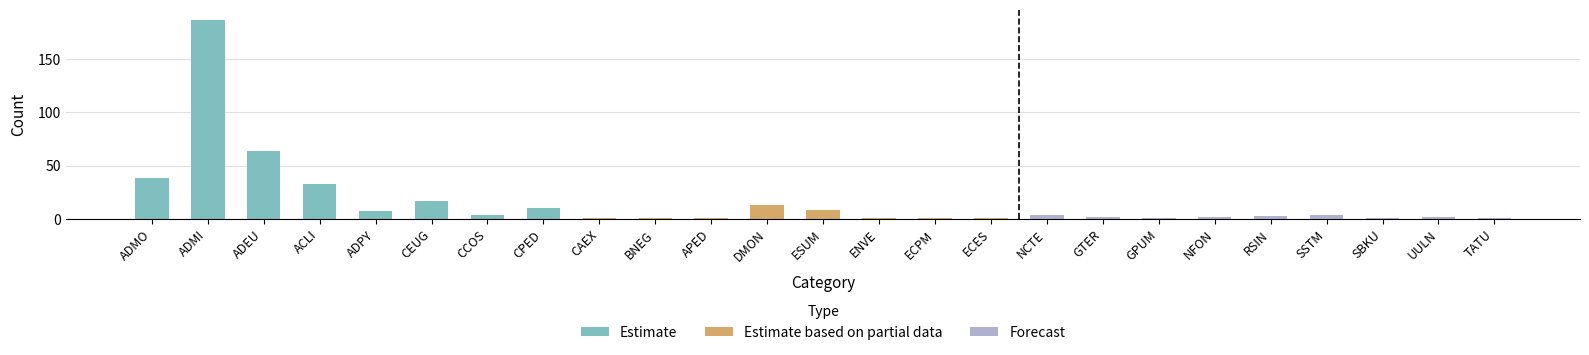

The value at ECES is 1. True or false?

True